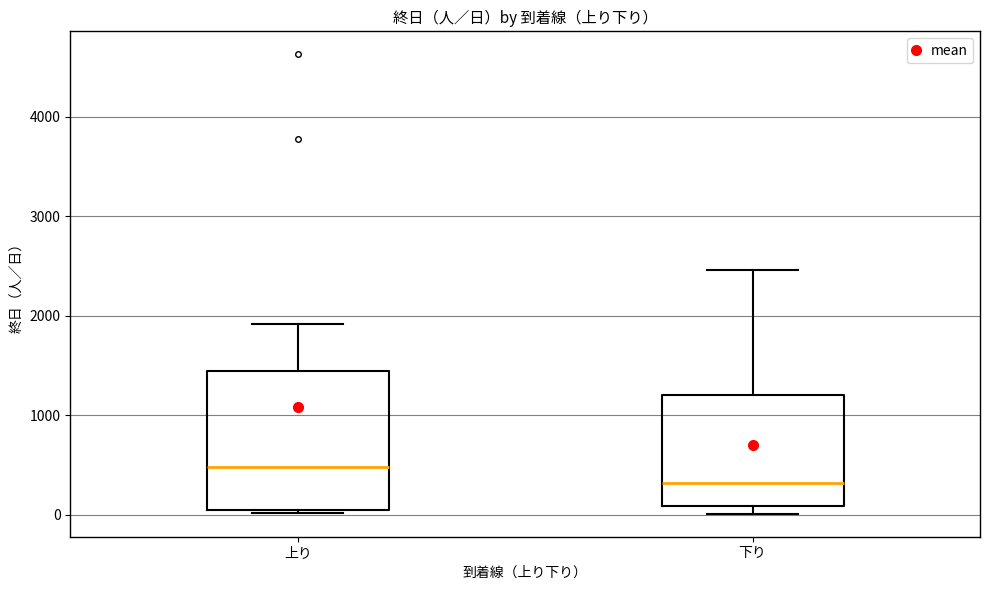

Reading left to right, transcribe this box plot: for each box, give where its median line is, the range the box spans, and where its two whiskers end, as read against the y-axis. The values are not printed on the chart, so give them approximately, as read against the axis.

上り: median 500, box 0 to 1400, whiskers 0 (just below the box's lower edge) to 1900
下り: median 300, box 100 to 1200, whiskers 0 to 2500